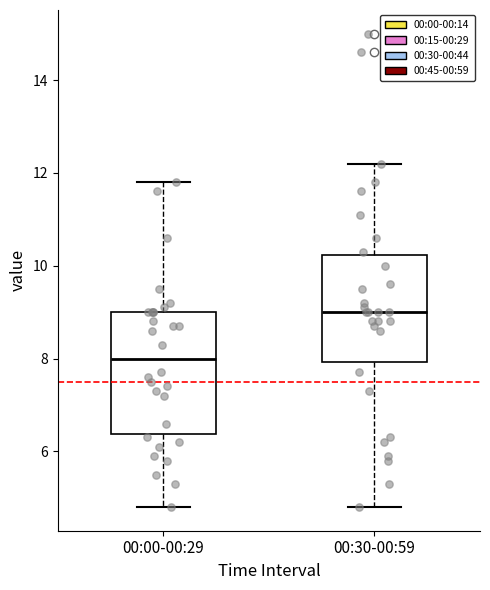

Reading left to right, read every box against the y-axis: the position of its median line, the range the box covers, and the ends of its whiskers. The values are not printed on the chart, so give them approximately, as read against the axis.

00:00-00:29: median 8.0, box 6.4 to 9.0, whiskers 4.8 to 11.8
00:30-00:59: median 9.0, box 8.0 to 10.2, whiskers 4.8 to 12.2